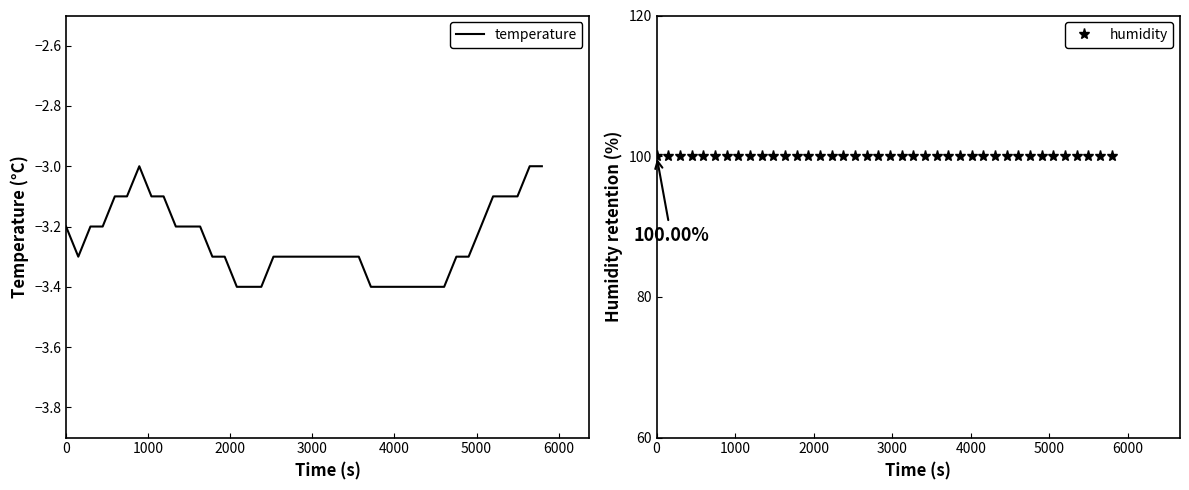

What are all the series names shown in the legend?

temperature, humidity